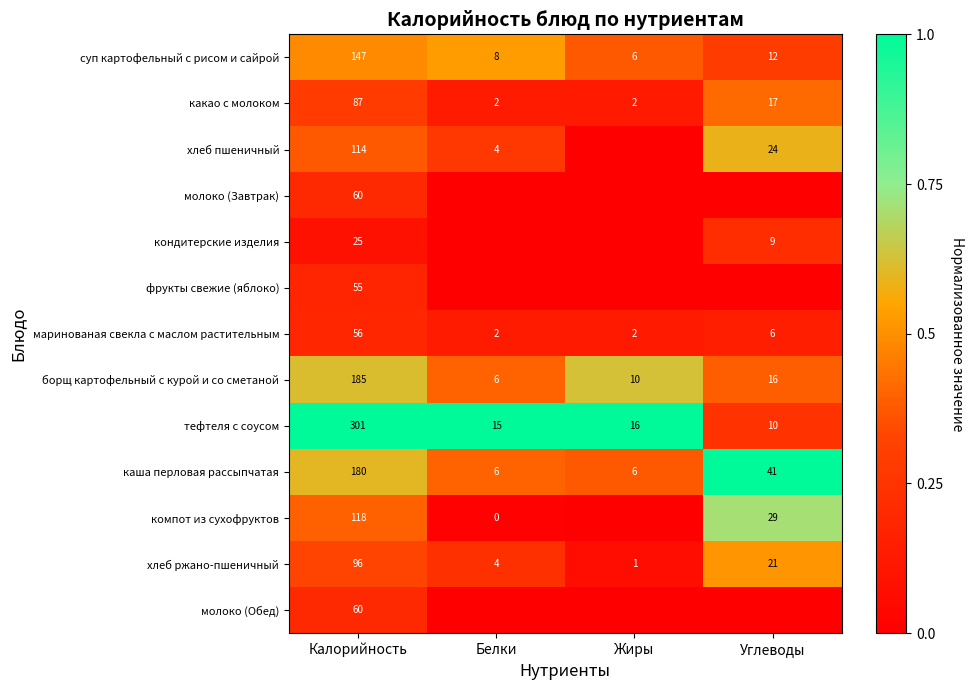

At which label does какао с молоком first exceed 17?

Калорийность